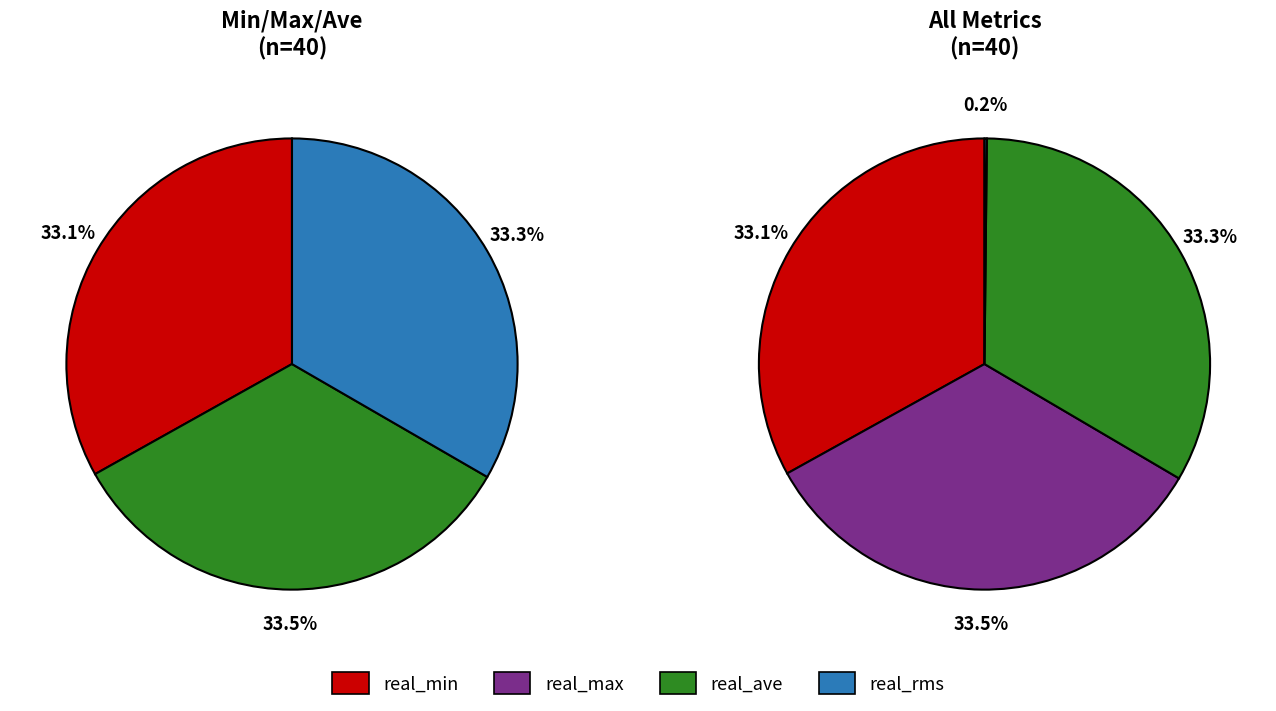

Rank the series by their maximum value, from lowest to highest.

real_rms, real_min, real_ave, real_max